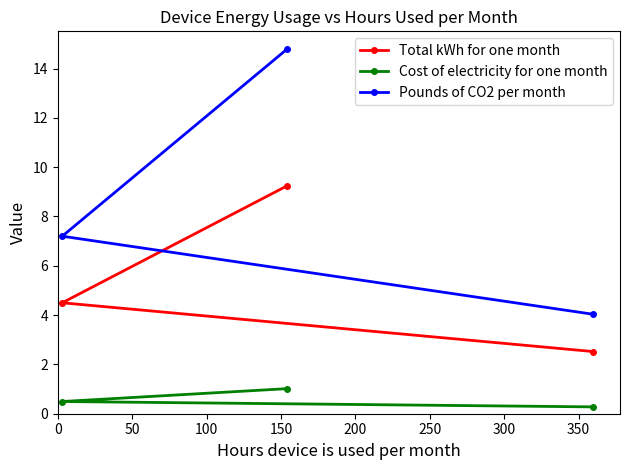

Is this an area chart (filled region under the line)?

No